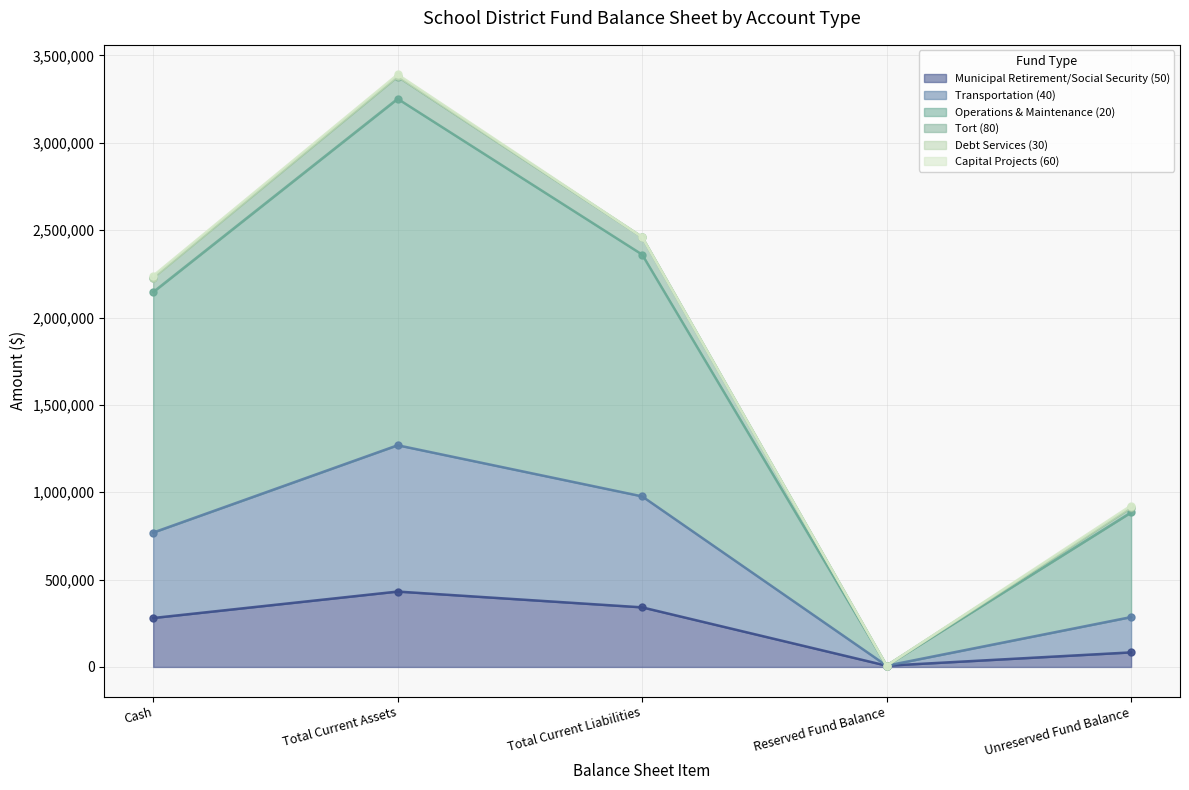

Which series has the largest total across all categories?

Operations & Maintenance (20)